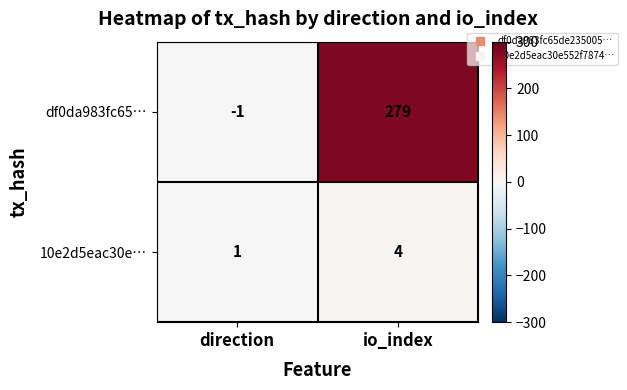

Rank the series by their maximum value, from highest to lowest.

df0da983fc65…, 10e2d5eac30e…